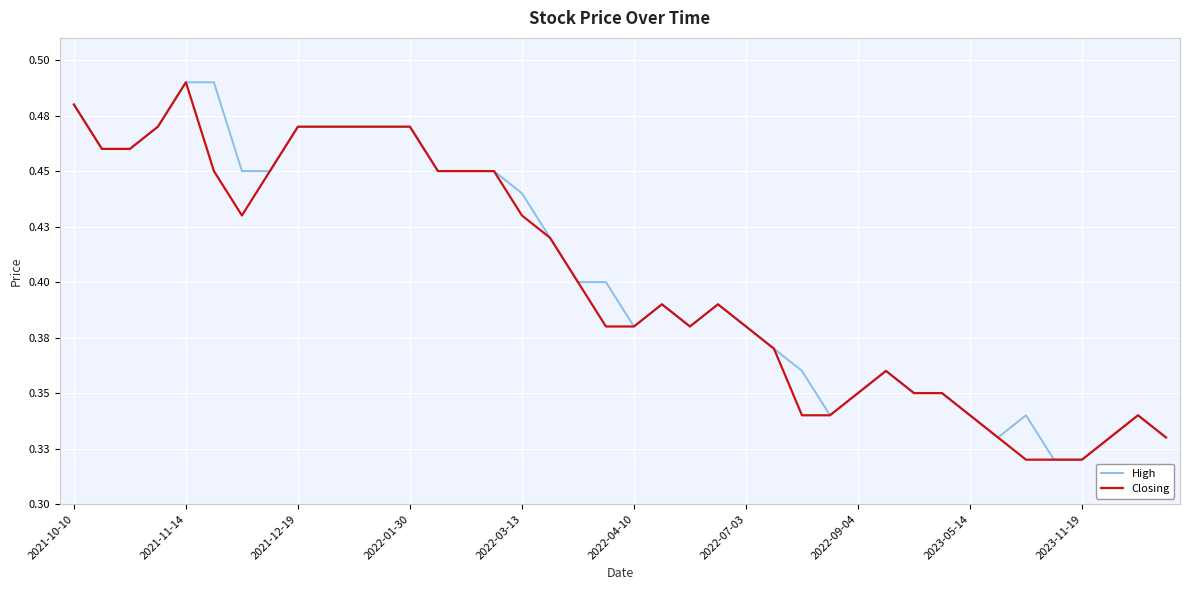

What is the difference between the second highest and minimum values in the Closing series?

0.2